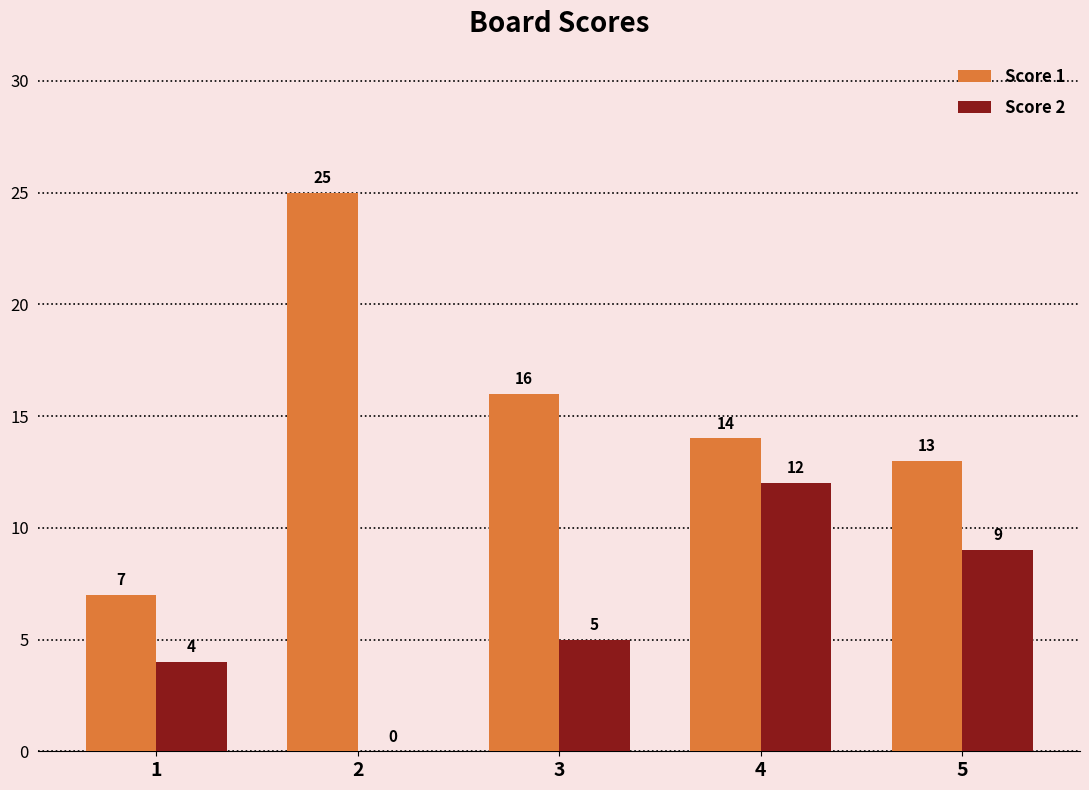

Reading left to right, extract all data points from this chart.

Score 1: 1=7	2=25	3=16	4=14	5=13
Score 2: 1=4	2=0	3=5	4=12	5=9